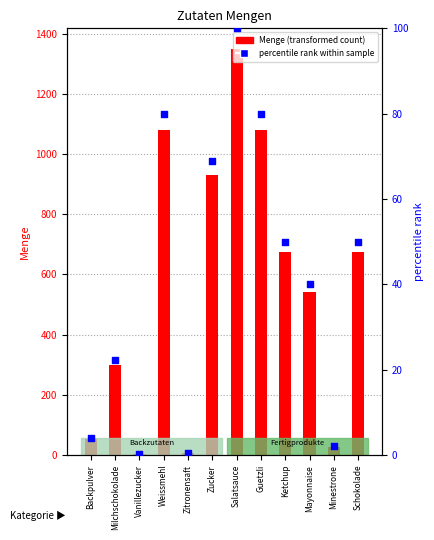

Which series has the largest Y range (max minus min)?

Menge (transformed count)